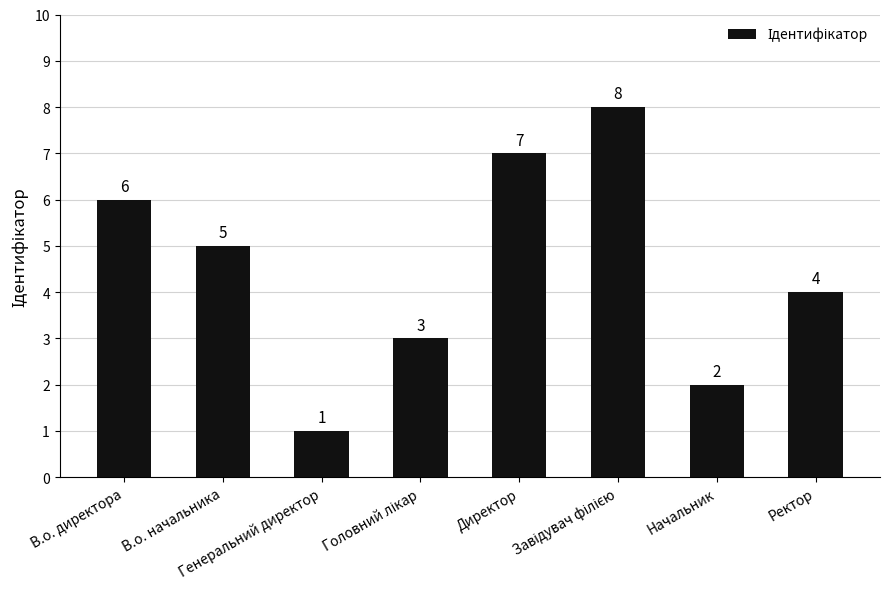

What is the greatest value displayed?

8